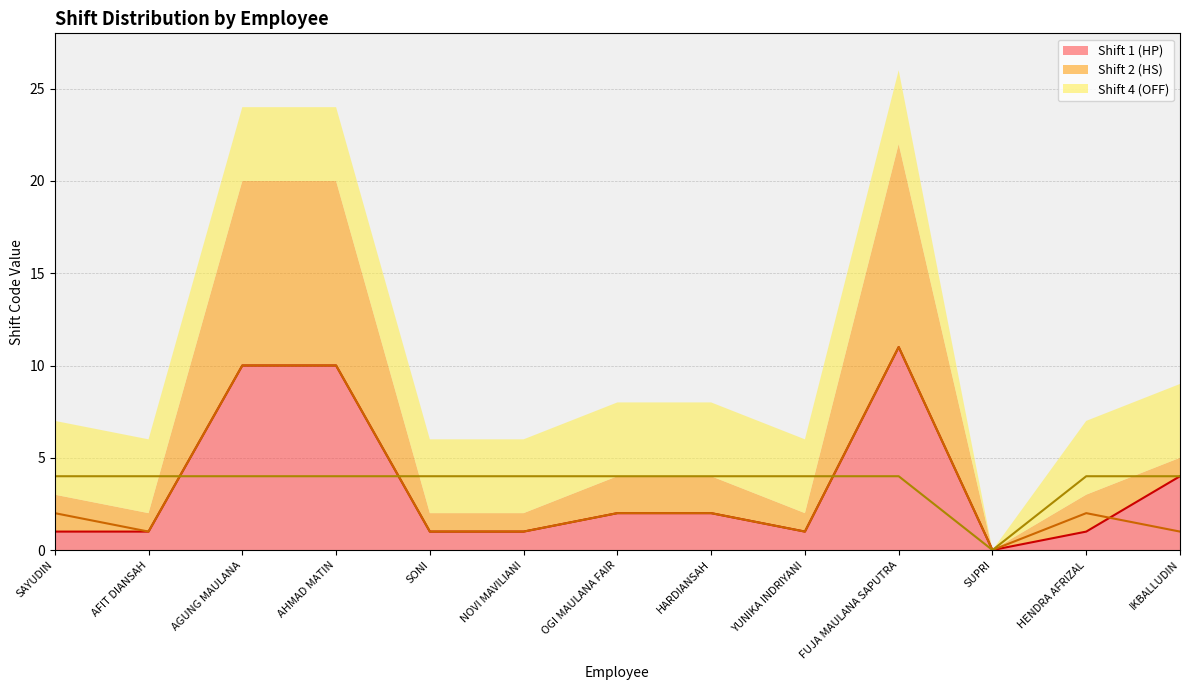

Which category has the highest value across all series?

FUJA MAULANA SAPUTRA